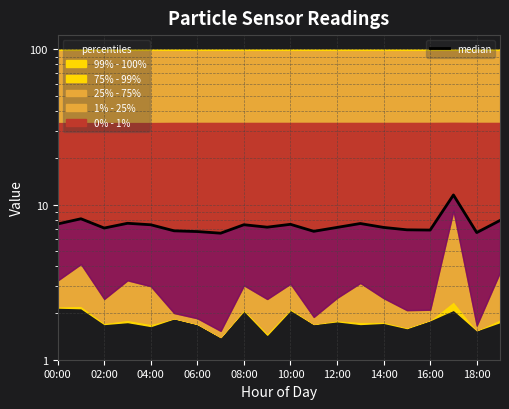

How many categories are shown in the chart?

20